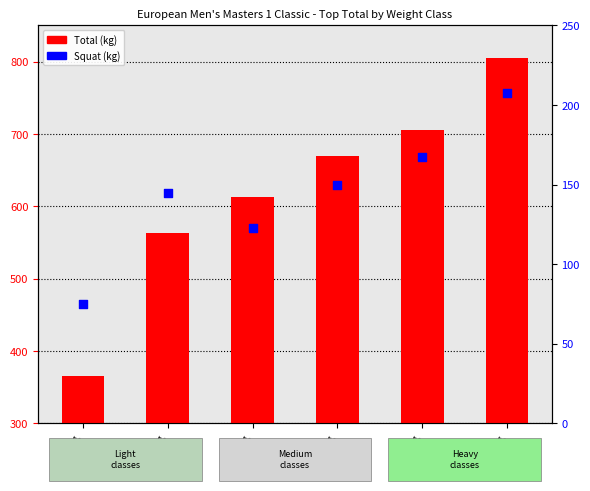

Which series contains the highest Y value?

Total (kg)